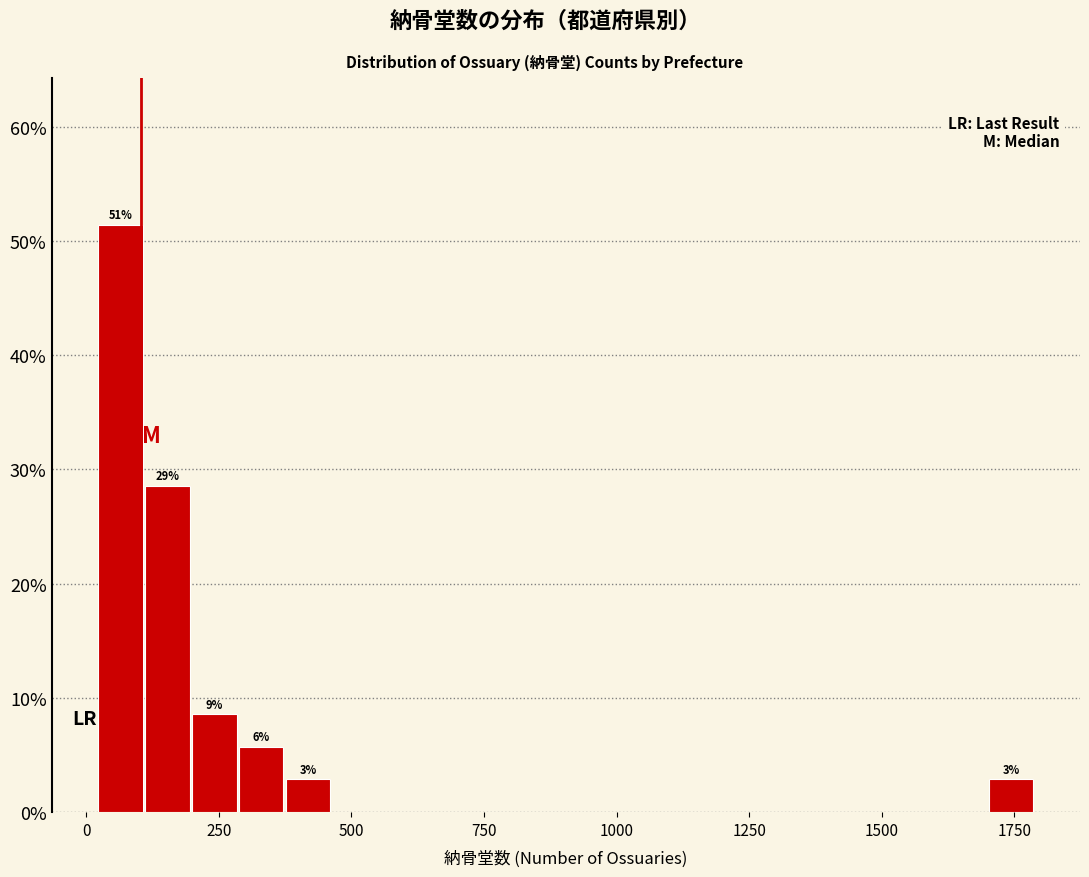

Read against the x-axis, roughly where is the centre of the tallest bar?

50